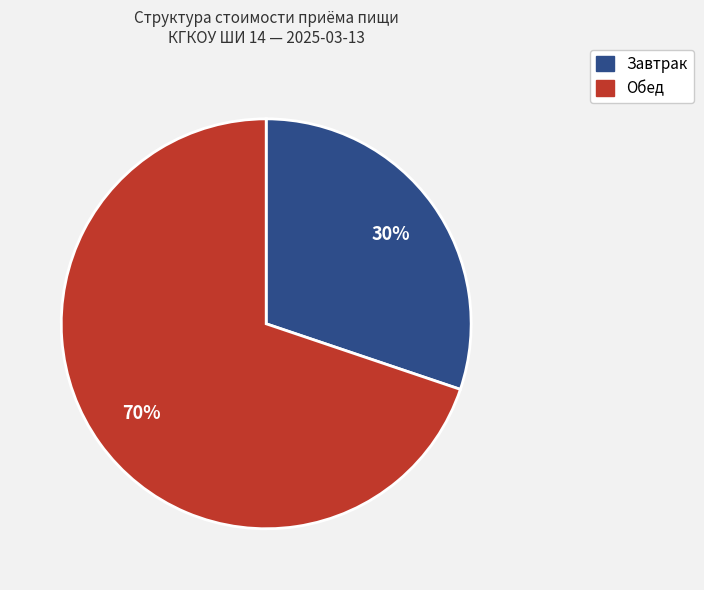

To the nearest percent, what is the average slice percentage?

50%